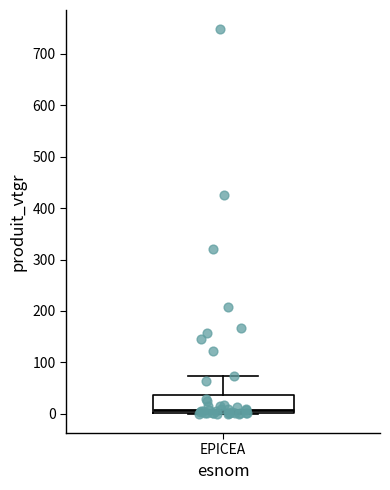

Read this box plot against the y-axis: the position of the median line, the range covered by the box, and the ends of both whiskers. The values are not printed on the chart, so give them approximately, as read against the axis.

median 10, box 0 to 40, whiskers 0 to 70